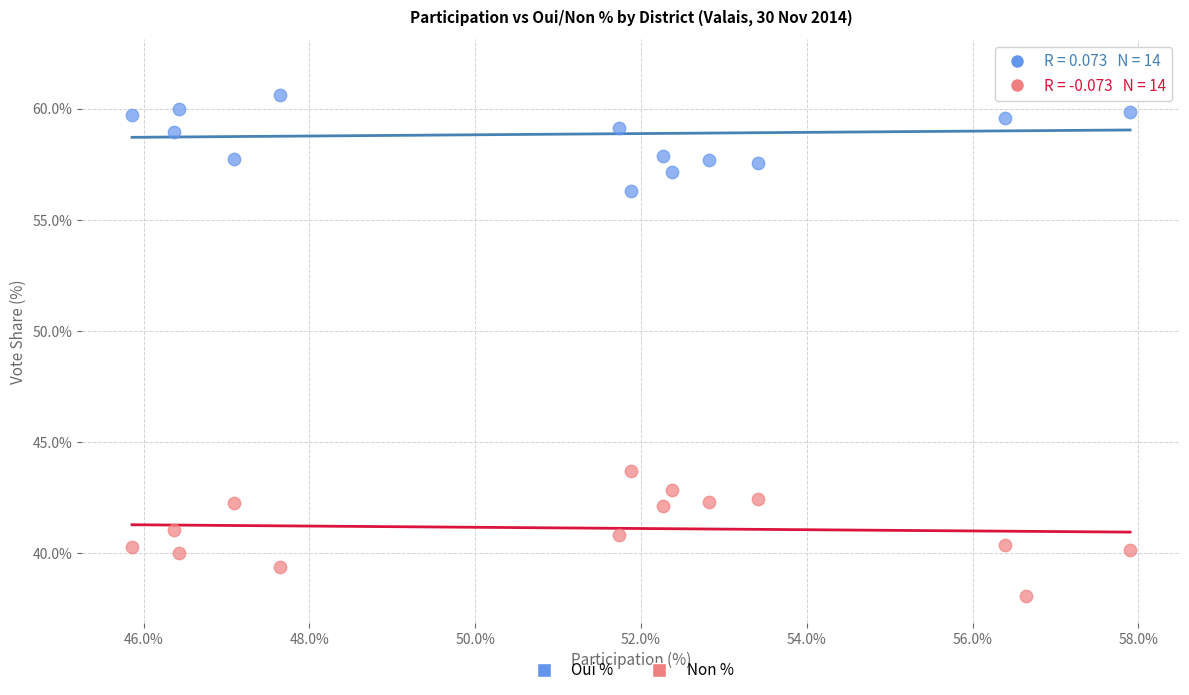

Across all data points, what is the range of Y values (max minus min)?

23.8